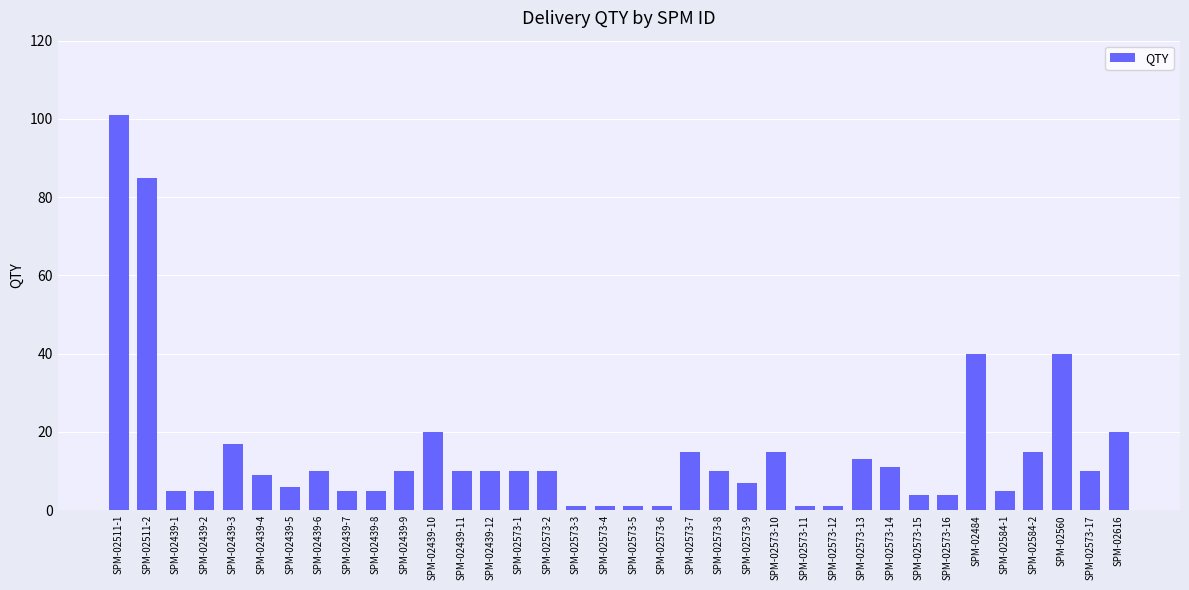

Reading left to right, list all the values displayed in this chart.

SPM-02511-1=101	SPM-02511-2=85	SPM-02439-1=5	SPM-02439-2=5	SPM-02439-3=17	SPM-02439-4=9	SPM-02439-5=6	SPM-02439-6=10	SPM-02439-7=5	SPM-02439-8=5	SPM-02439-9=10	SPM-02439-10=20	SPM-02439-11=10	SPM-02439-12=10	SPM-02573-1=10	SPM-02573-2=10	SPM-02573-3=1	SPM-02573-4=1	SPM-02573-5=1	SPM-02573-6=1	SPM-02573-7=15	SPM-02573-8=10	SPM-02573-9=7	SPM-02573-10=15	SPM-02573-11=1	SPM-02573-12=1	SPM-02573-13=13	SPM-02573-14=11	SPM-02573-15=4	SPM-02573-16=4	SPM-02484=40	SPM-02584-1=5	SPM-02584-2=15	SPM-02560=40	SPM-02573-17=10	SPM-02616=20